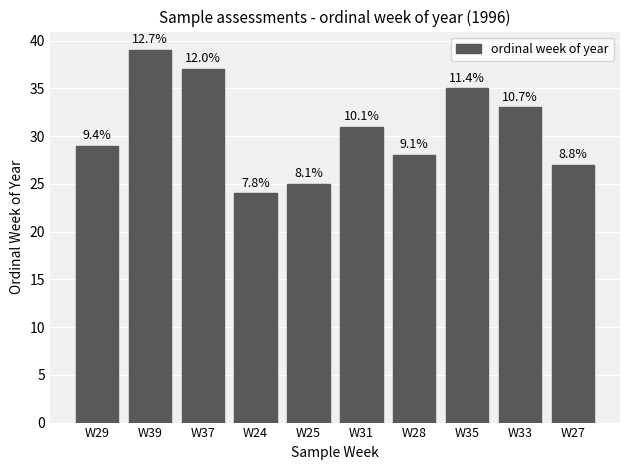

What position from the right is W25?

6